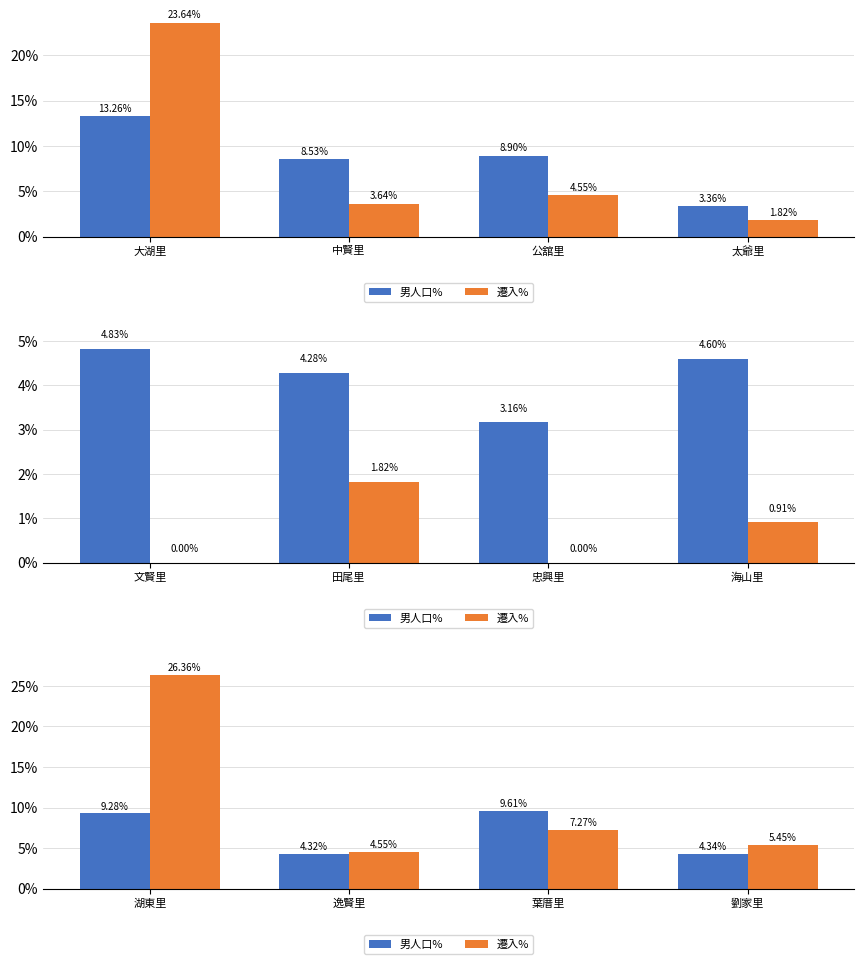

At 葉厝里, list the series in order from largest to smallest.

男人口%, 遷入%